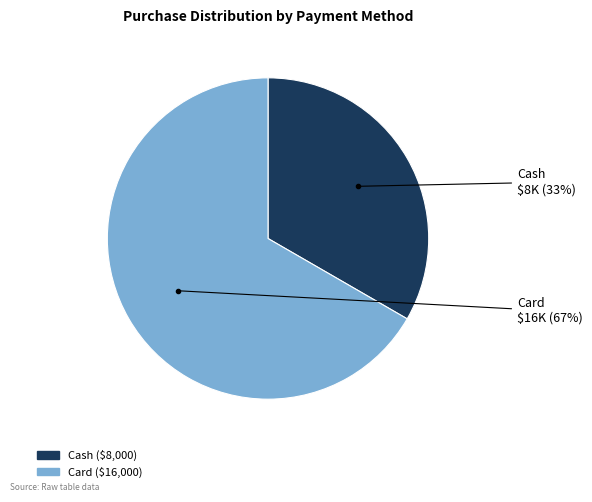

How many segments does this pie chart have?

2